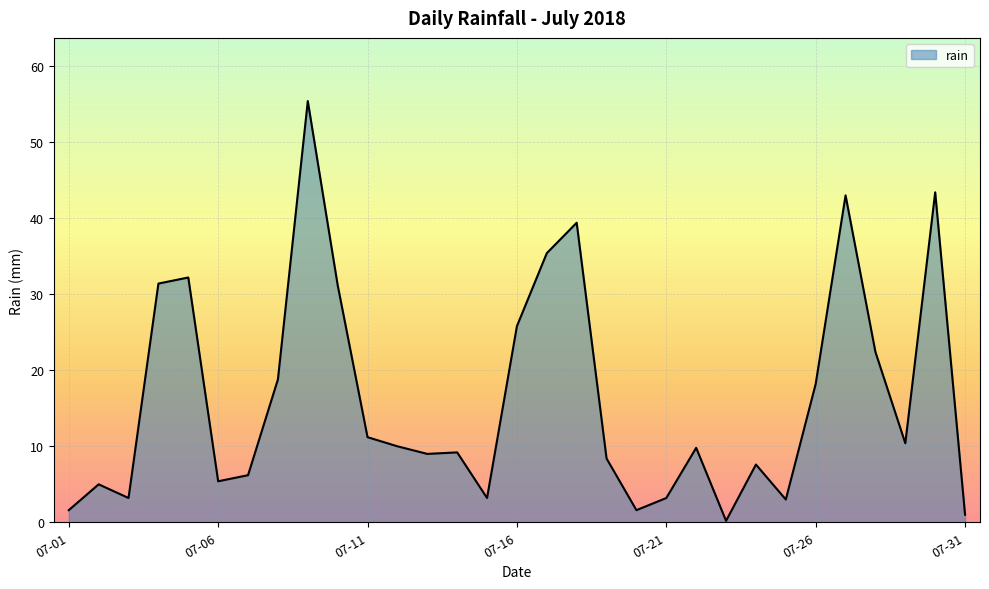

What is the difference between the maximum and minimum values?

55.2